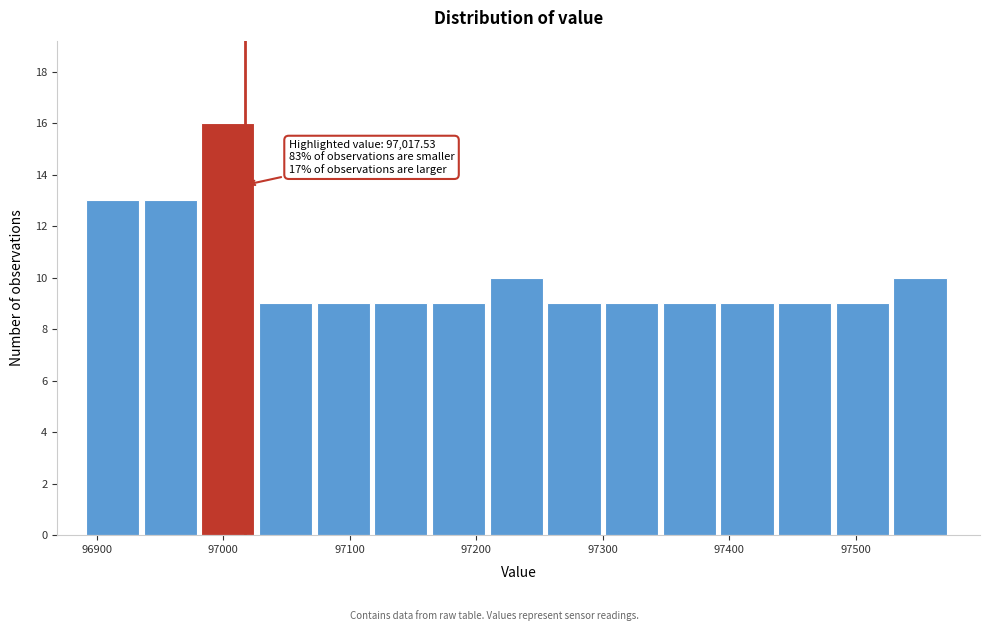

Which range on the x-axis has the tallest bar?

96980 to 97030